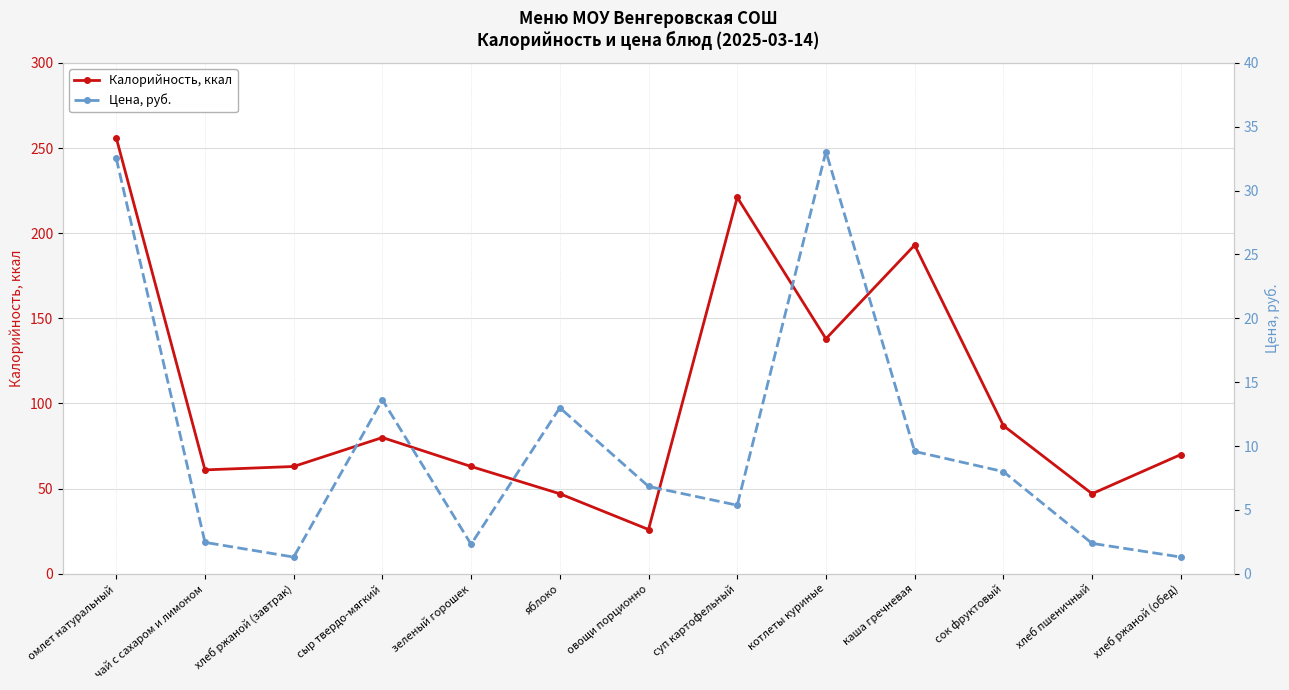

What is the value of the Калорийность, ккал point at the 8th from the left?

221